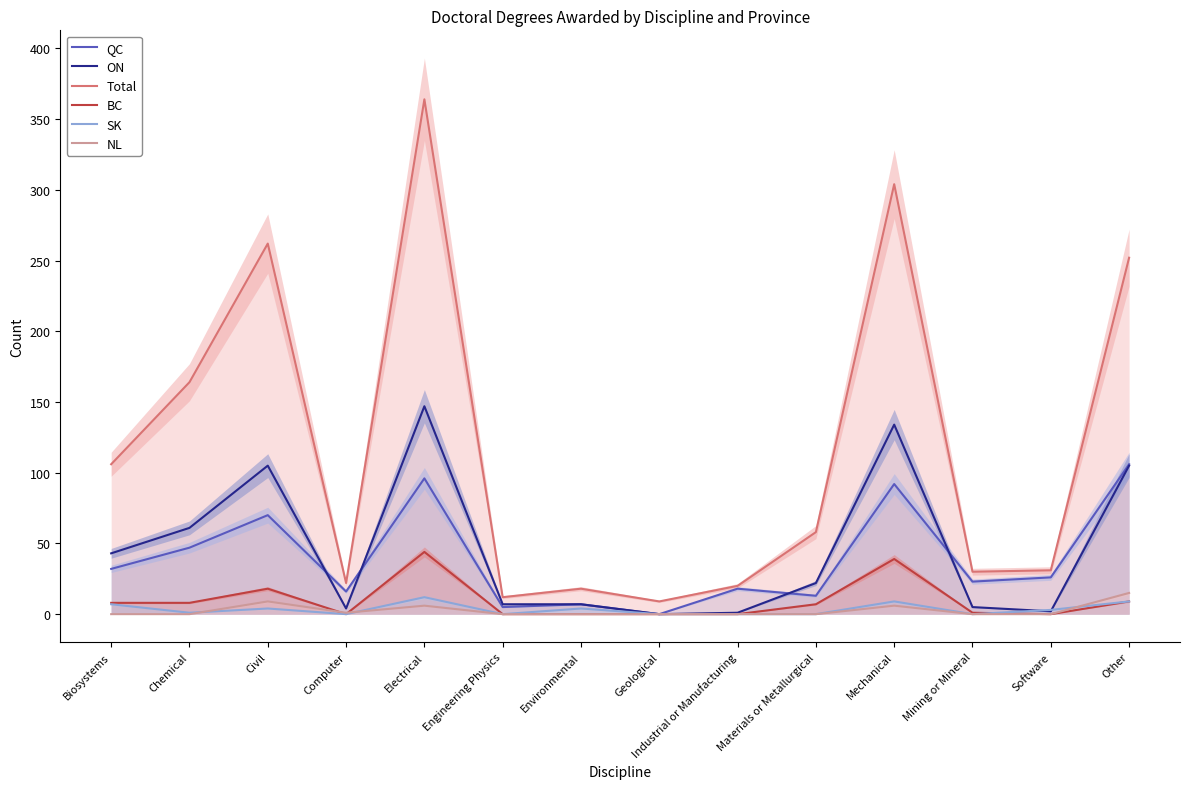

How many values in the BC series exceed 7?

6